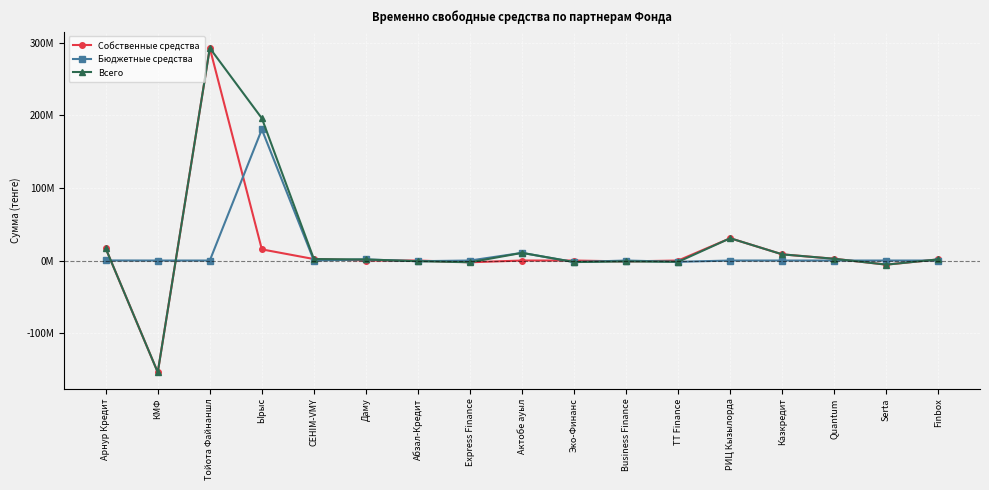

What are all the series names shown in the legend?

Собственные средства, Бюджетные средства, Всего